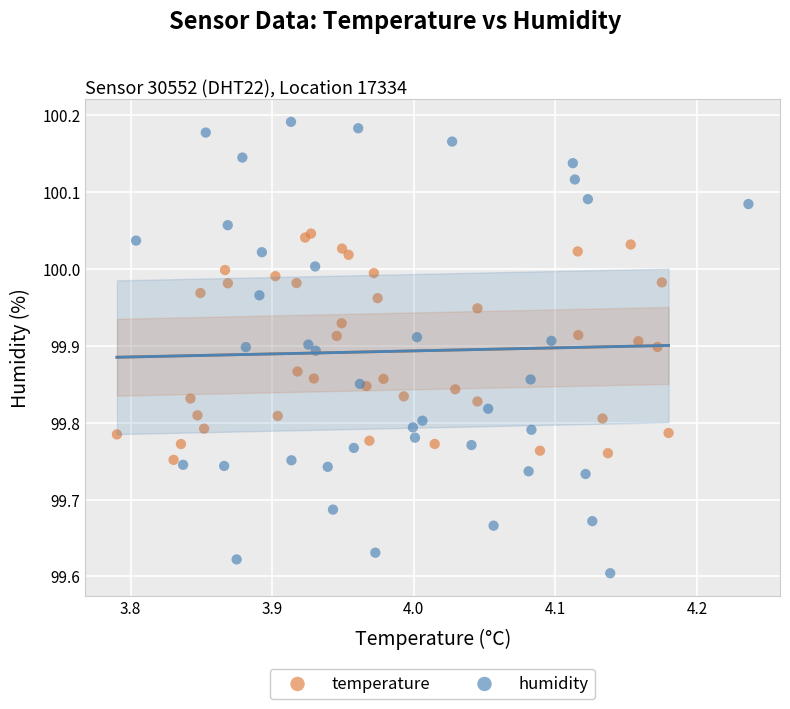

Which series has the widest spread of Y values?

humidity